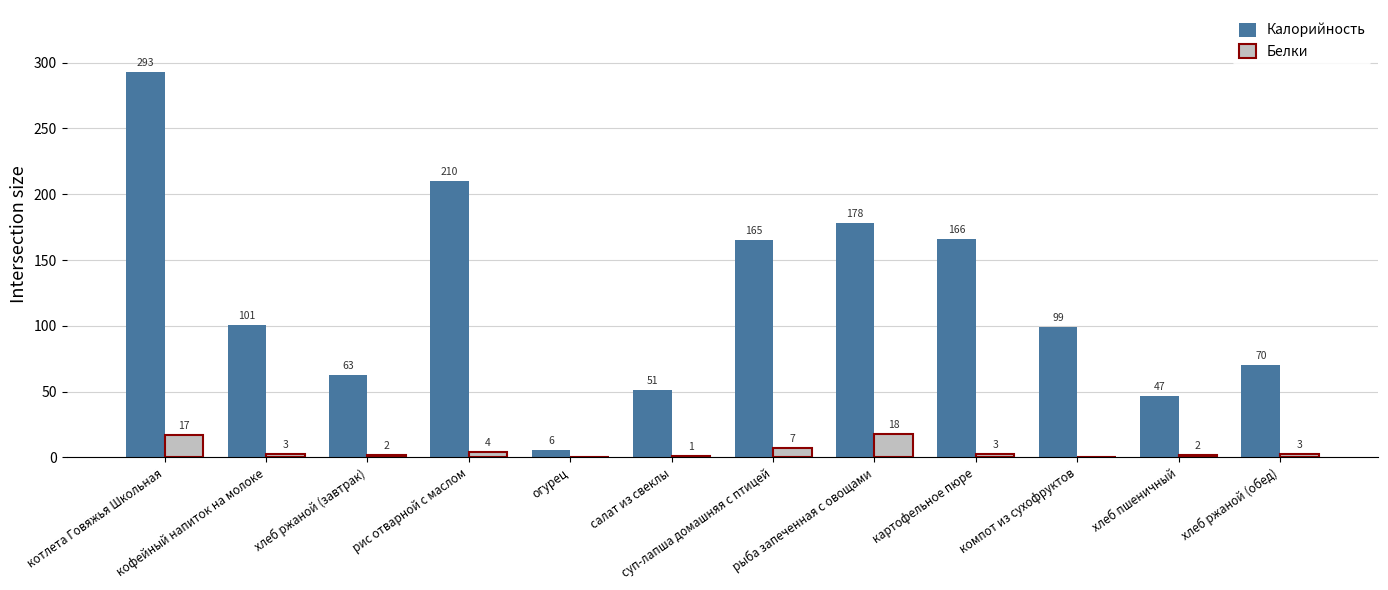

The value of Калорийность at хлеб пшеничный is 24. True or false?

False